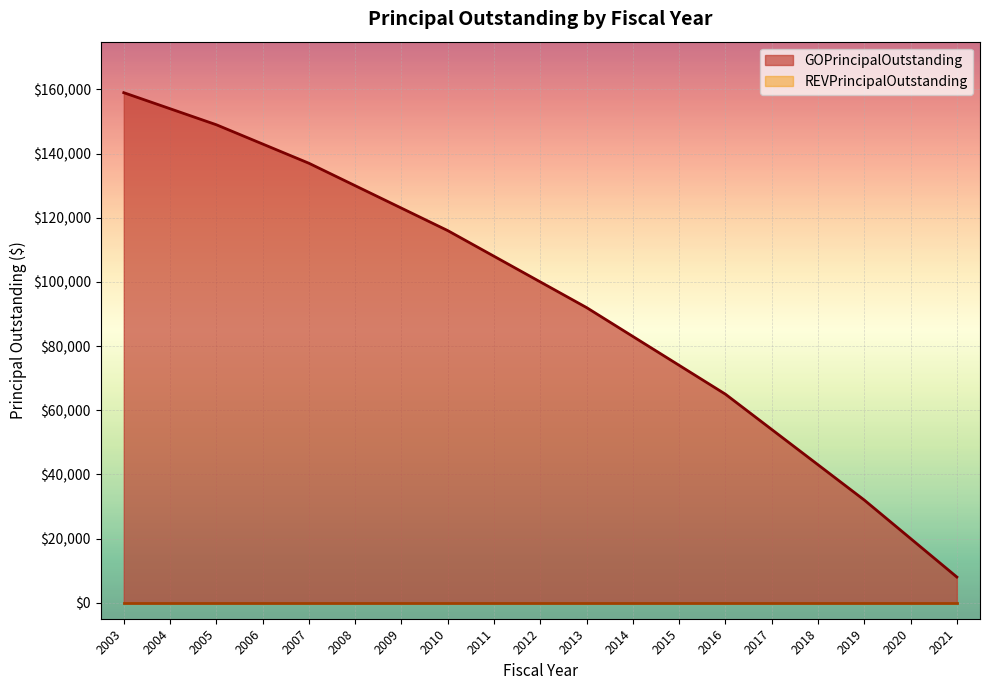

What is the minimum value shown in the chart?

0